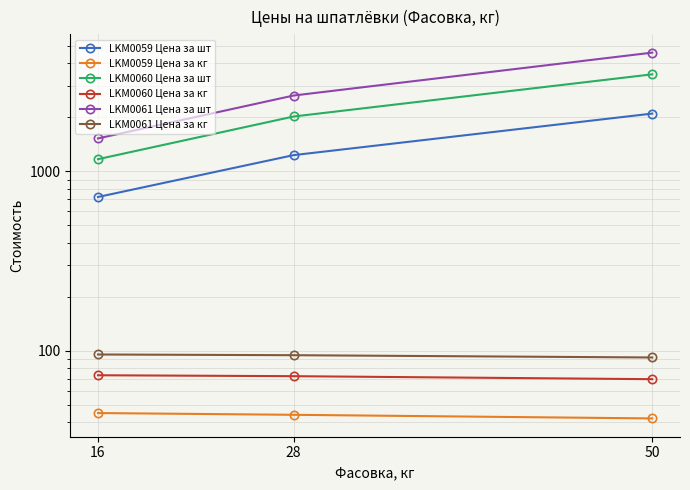

The LKM0060 Цена за шт series shows 2022.5 at 28. True or false?

True